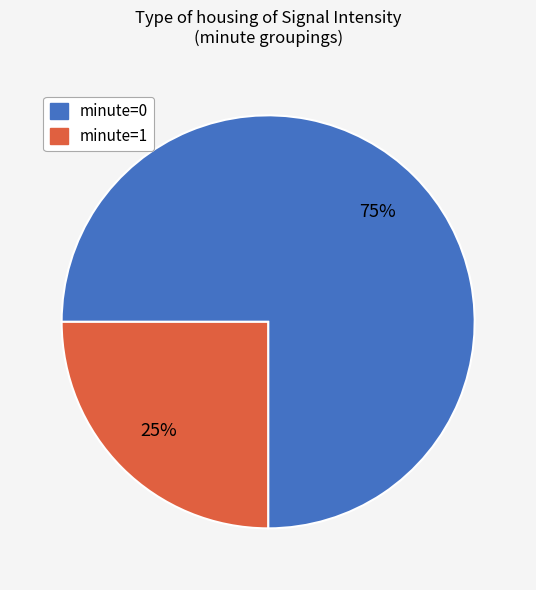

To the nearest percent, what is the difference between the largest and smallest slice percentages?

50%